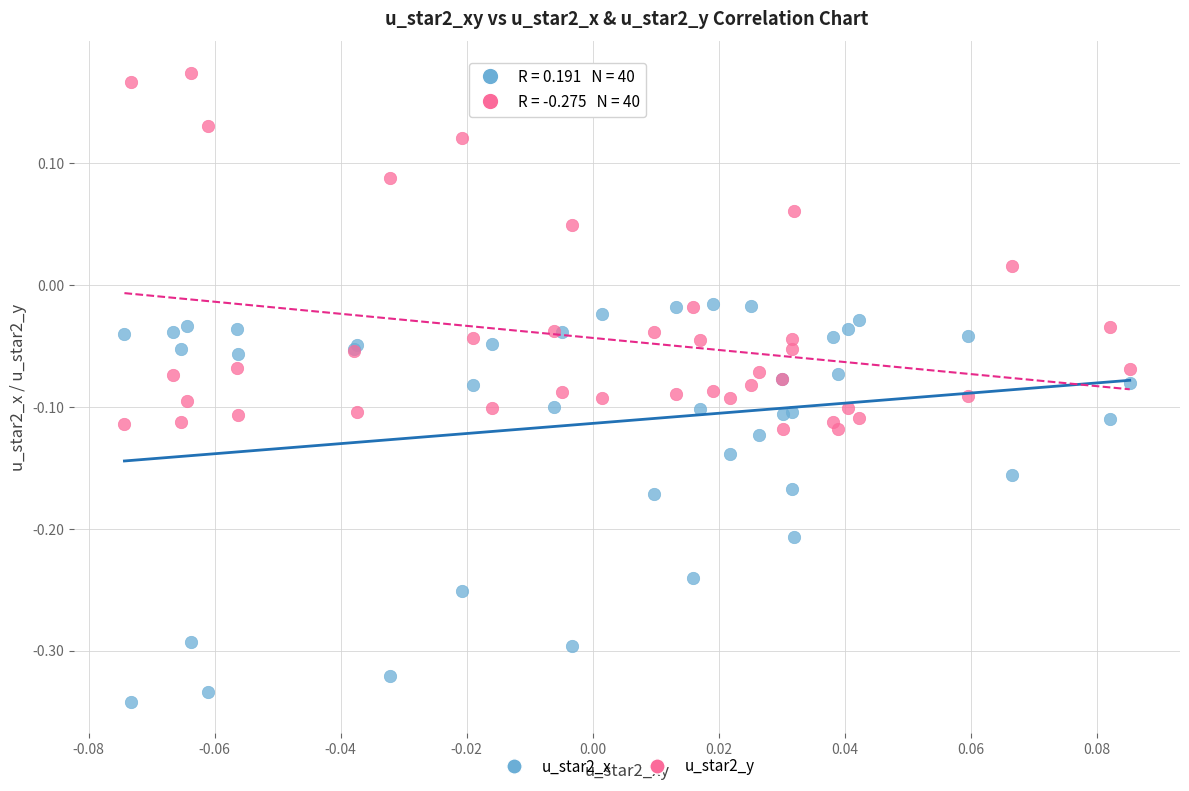

Which series contains the lowest Y value?

u_star2_x